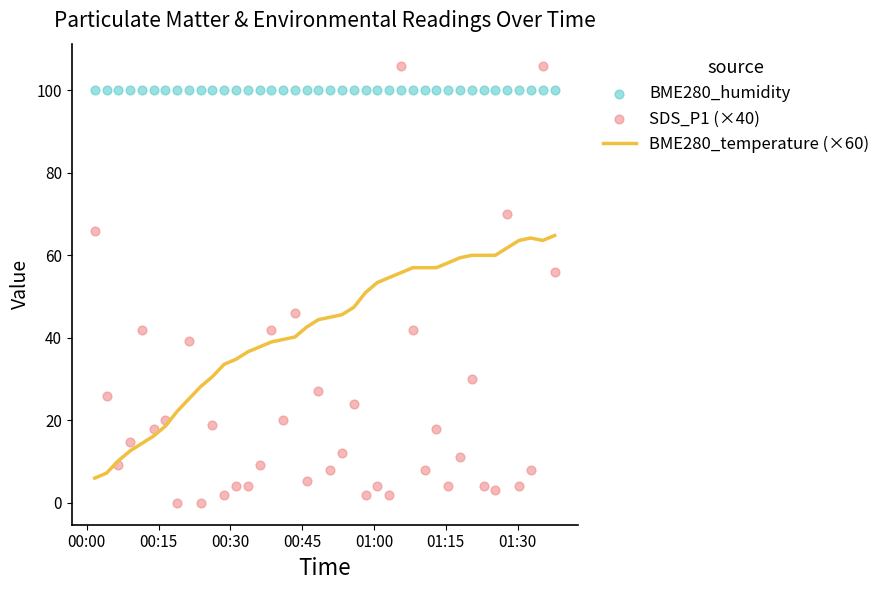

Which series has the largest Y range (max minus min)?

SDS_P1 (×40)